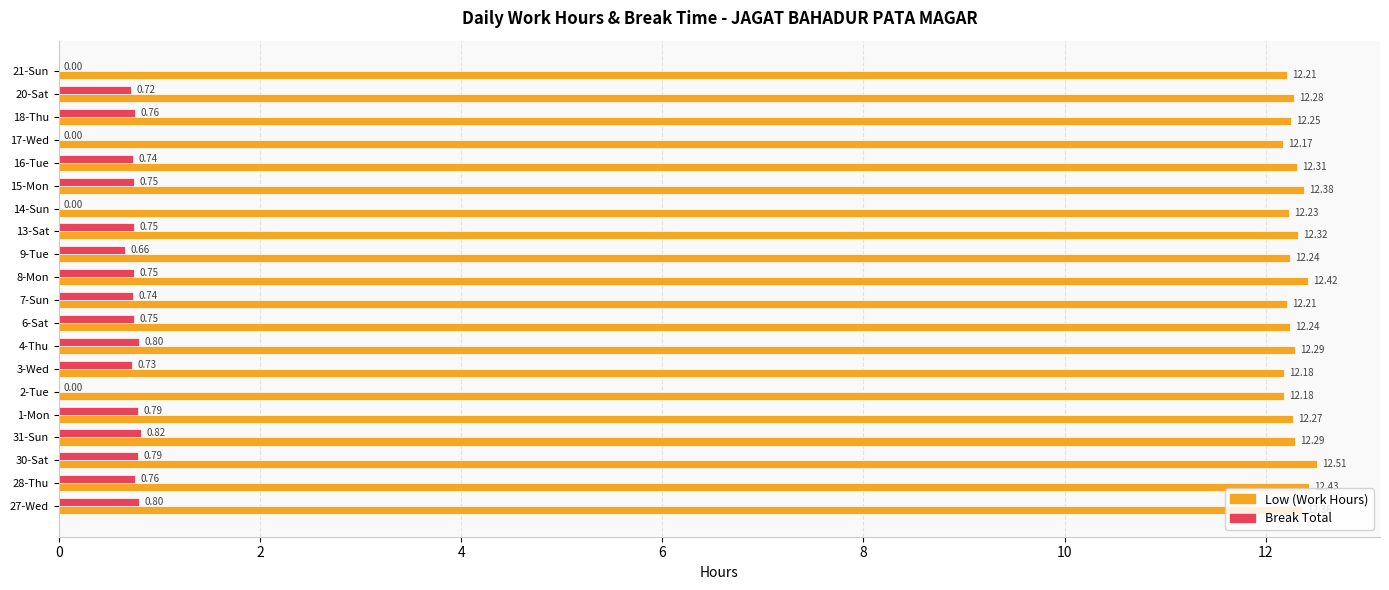

Which series has the largest total across all categories?

Low (Work Hours)